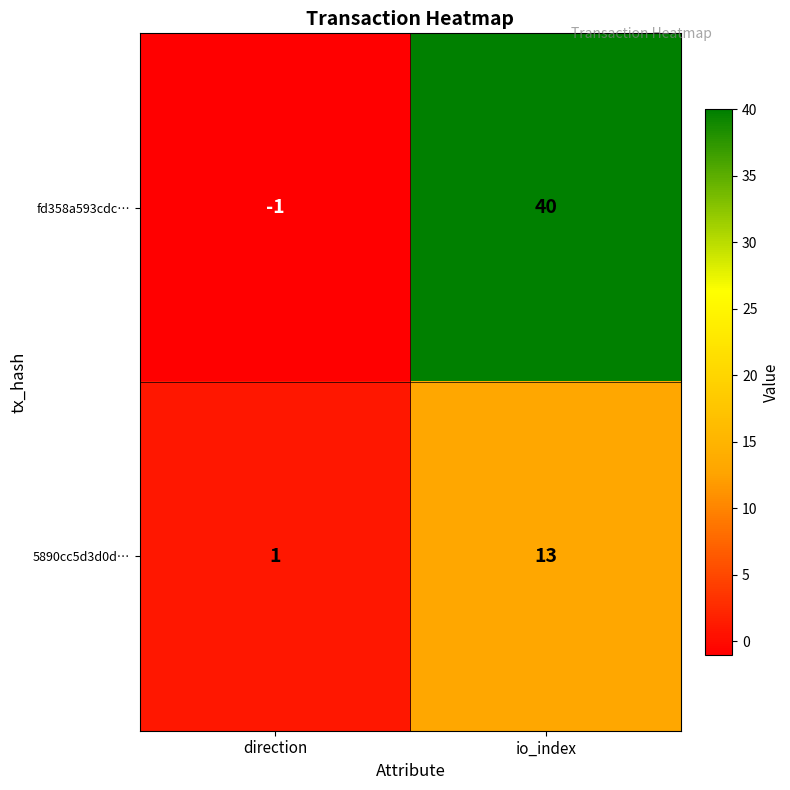

True or false: fd358a593cdc… has a value of 40 at io_index.

True